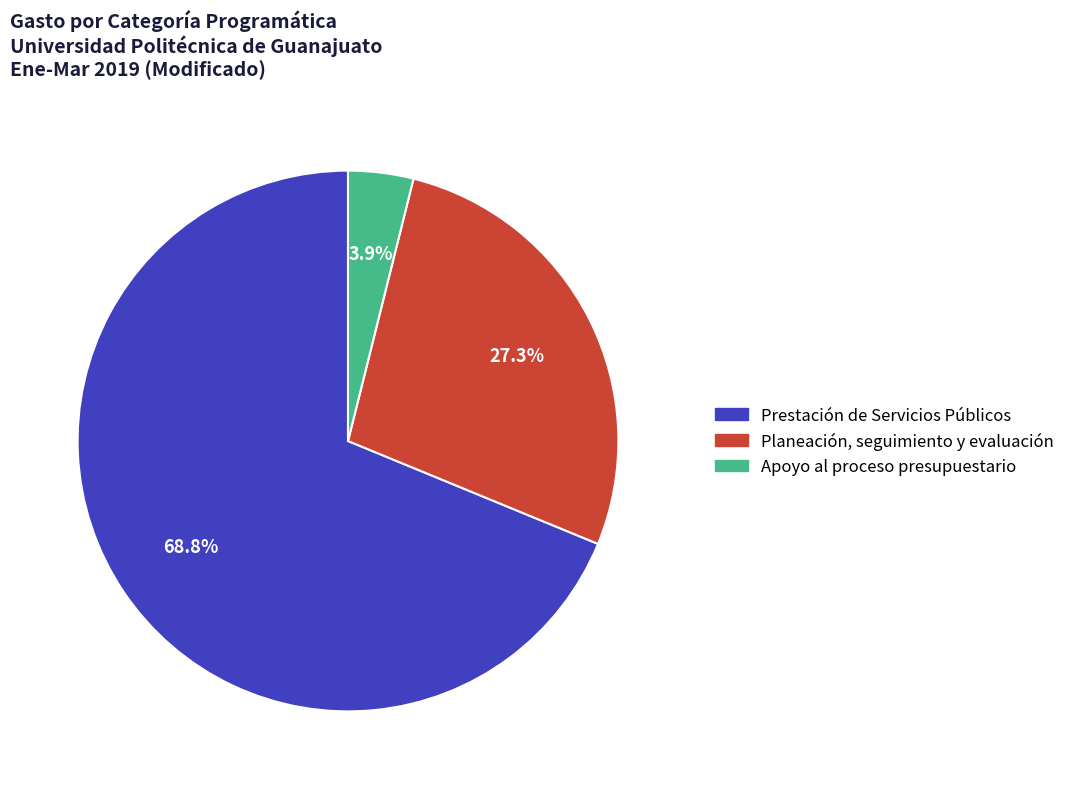

Is Prestación de Servicios Públicos the majority of the pie?

Yes